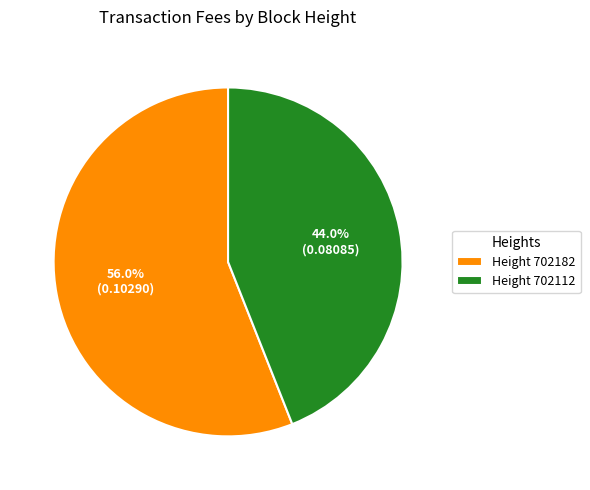

Which category has the smallest portion of the pie?

Height 702112